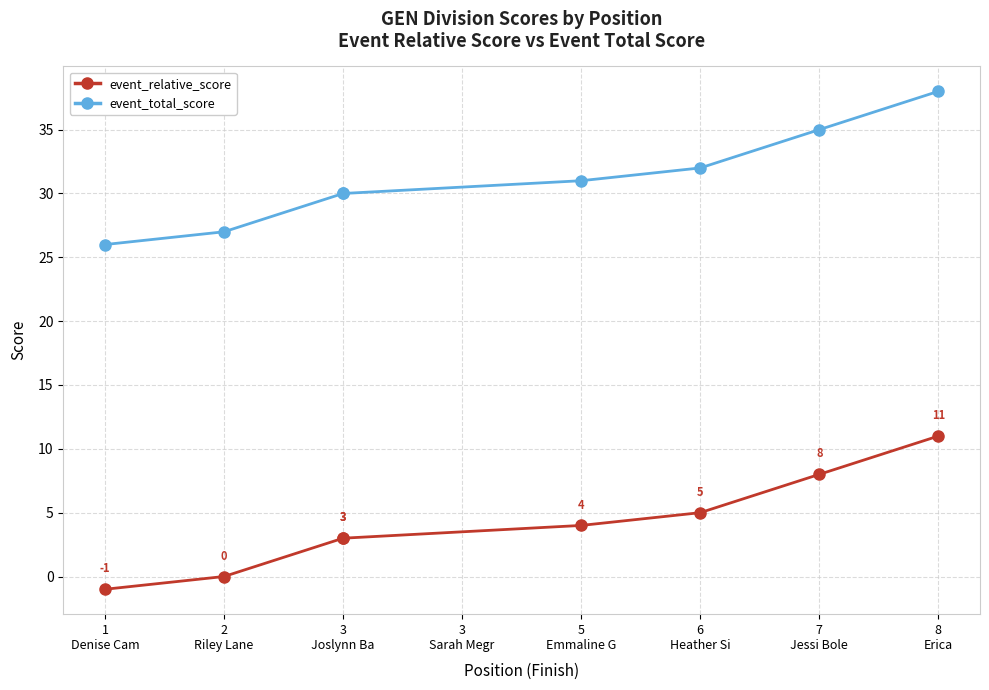

List the series in order of their overall mean, lowest first.

event_relative_score, event_total_score